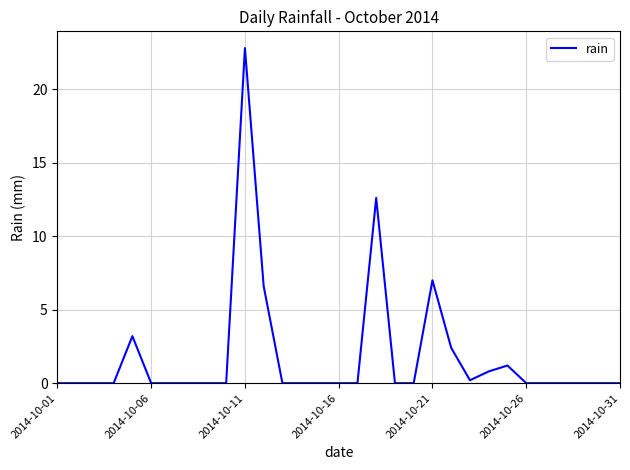

What is the difference between the maximum and minimum values?

22.8